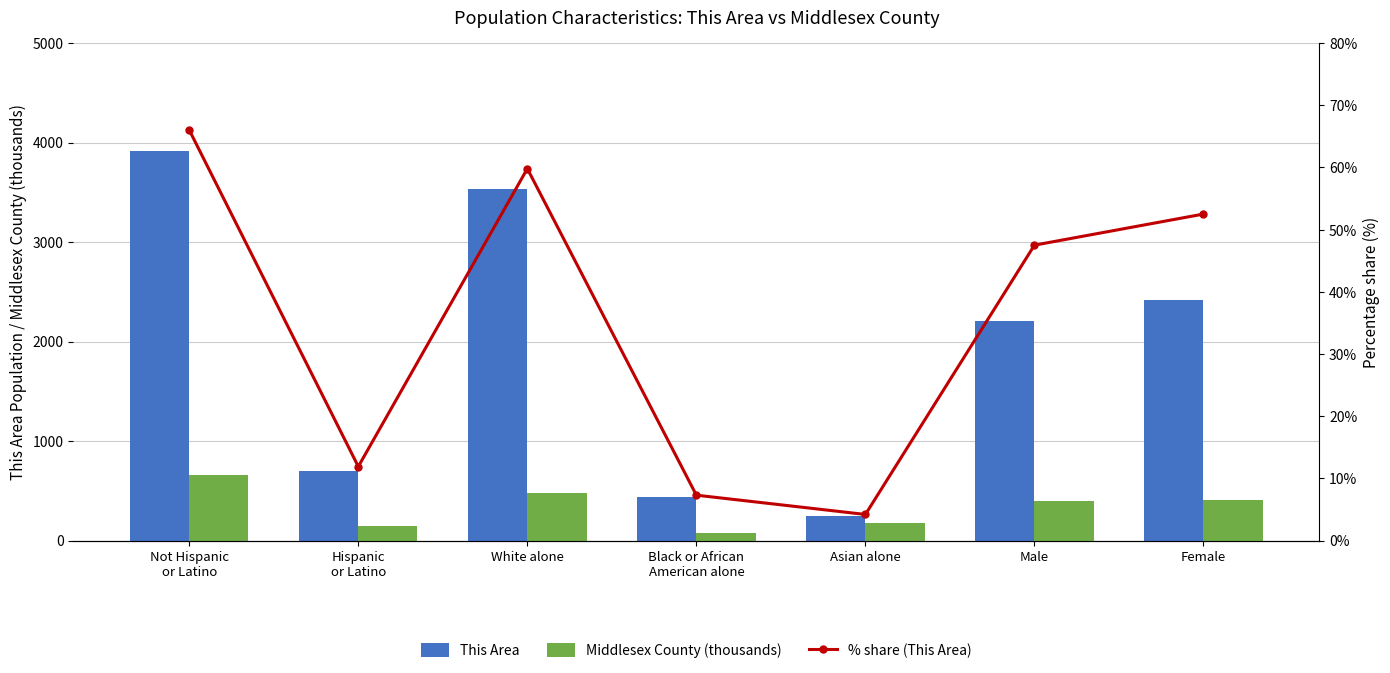

Does the chart contain any negative values?

No